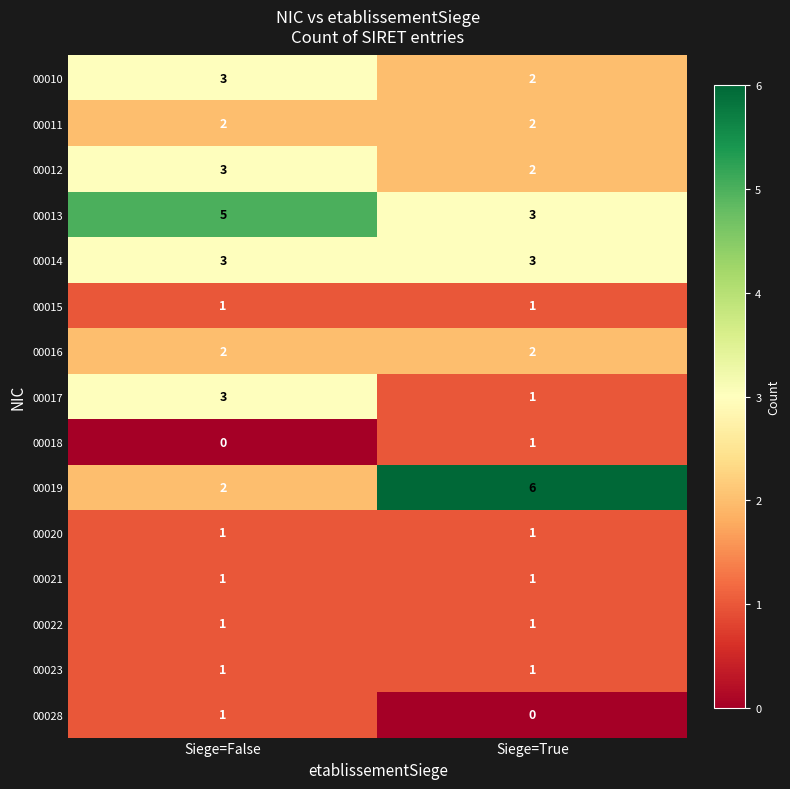

What is the greatest value displayed?

6